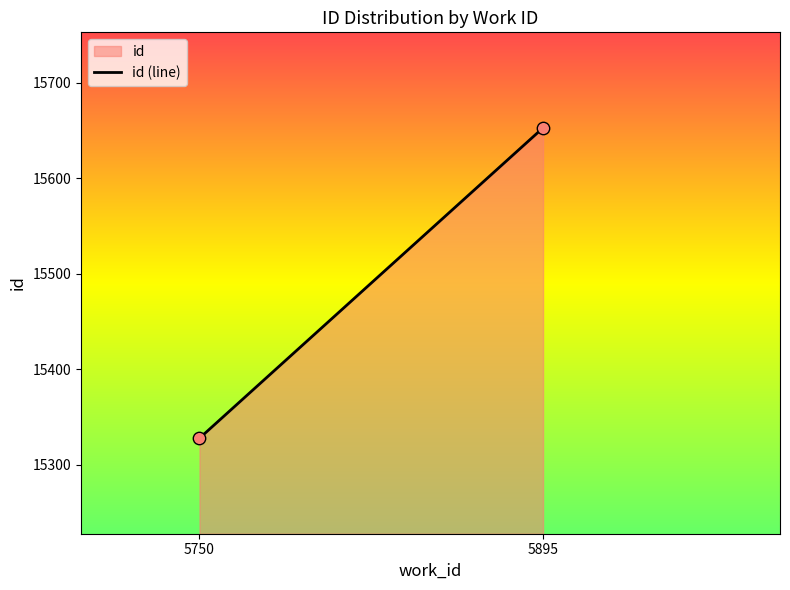

What is the average X value?

5822